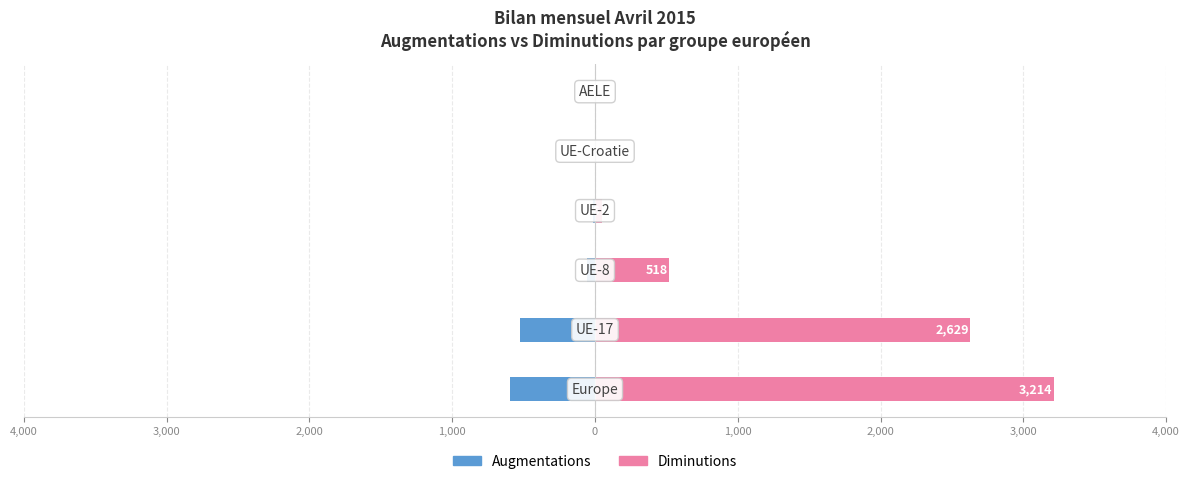

What is the value of the Augmentations bar at the 1st from the left?

-597